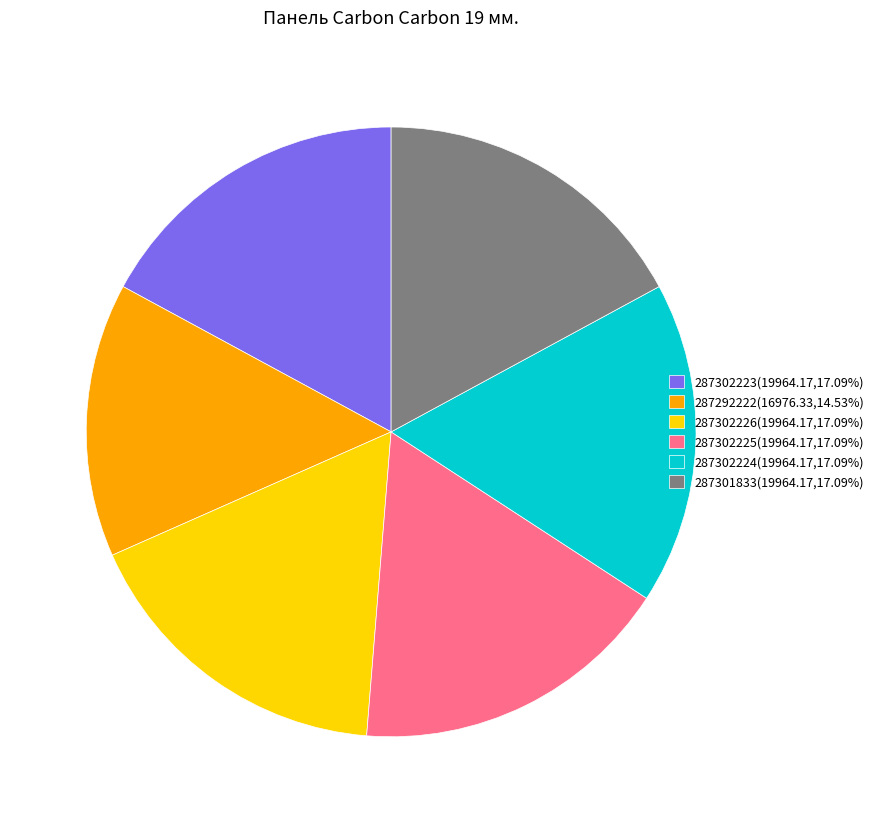

What is the ratio of the value at 287302226(19964.17,17.09%) to the value at 287292222(16976.33,14.53%)?

1.2